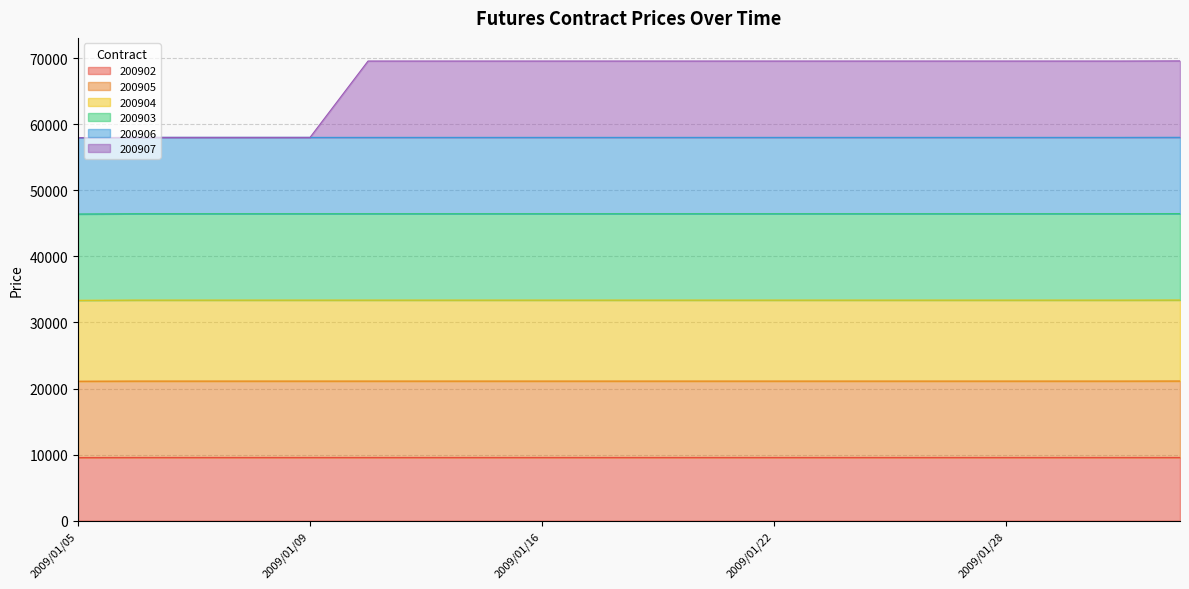

What is the difference between the maximum and minimum values in the 200907 series?

11630